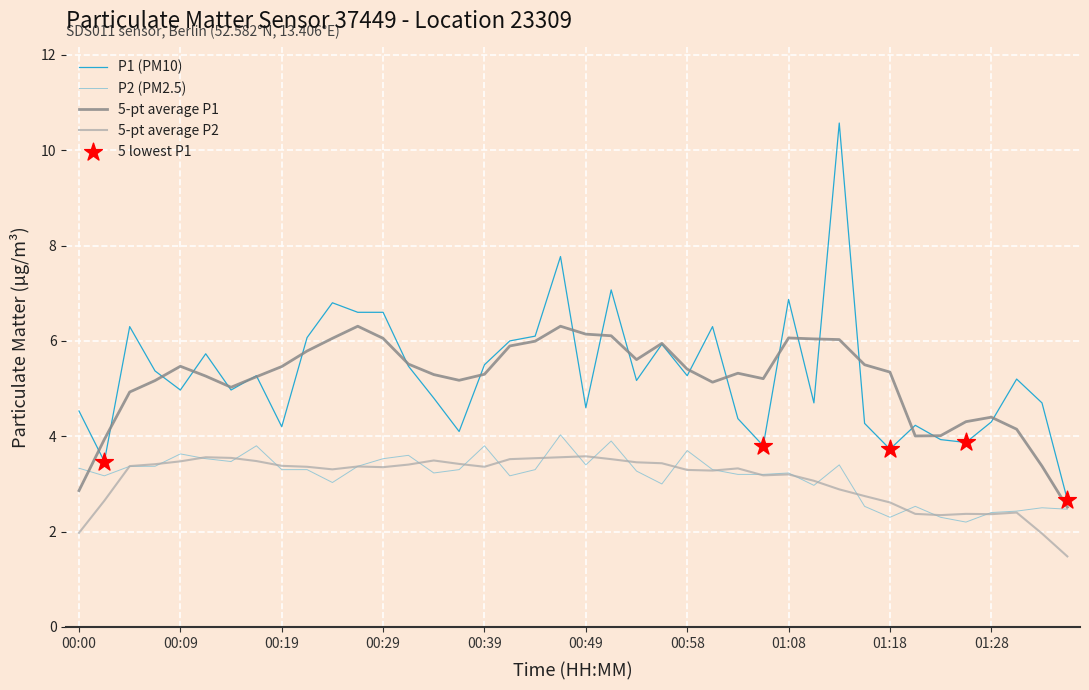

Which series has the widest spread of values?

P1 (PM10)